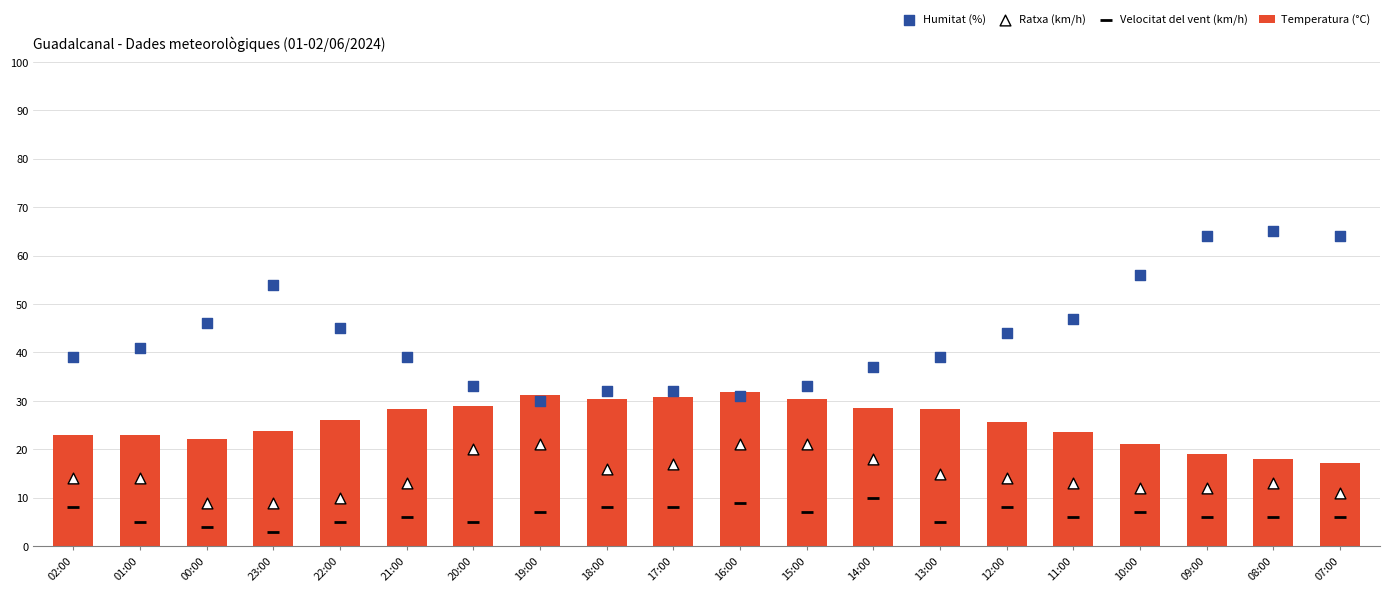

Which series has the largest Y range (max minus min)?

Humitat (%)